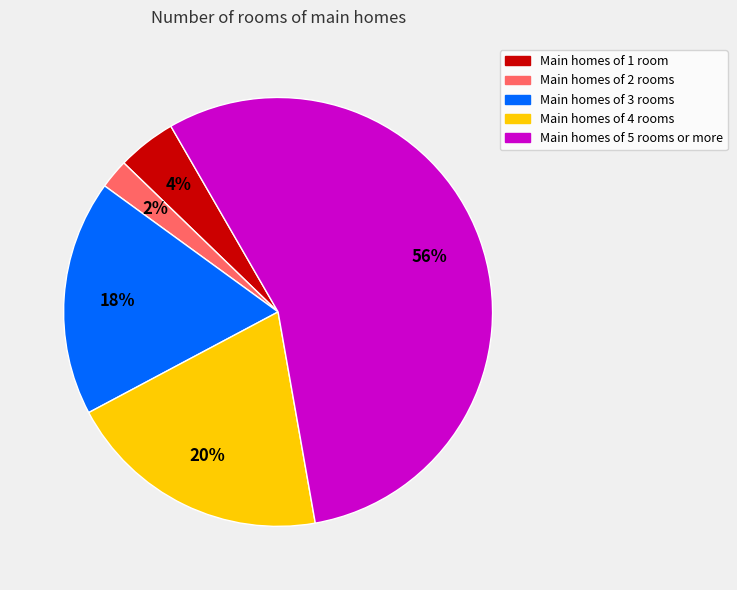

To the nearest percent, what is the average slice percentage?

20%